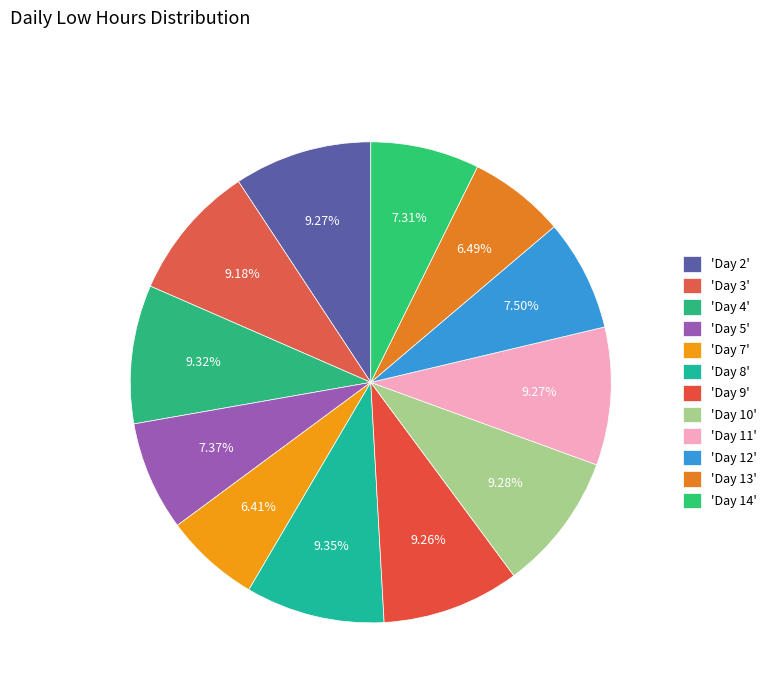

How many segments does this pie chart have?

12